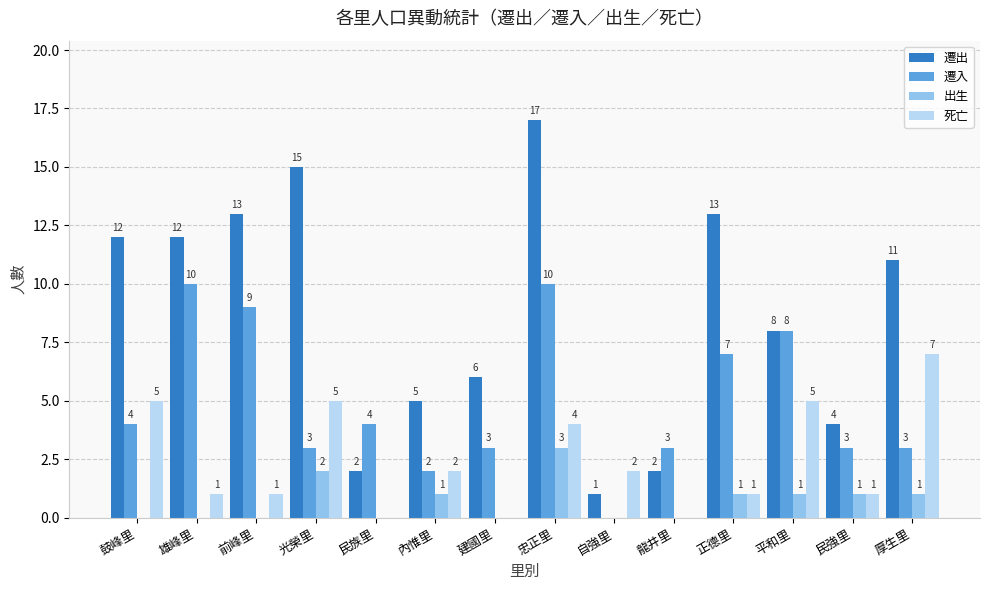

The value of 遷入 at 雄峰里 is 18. True or false?

False